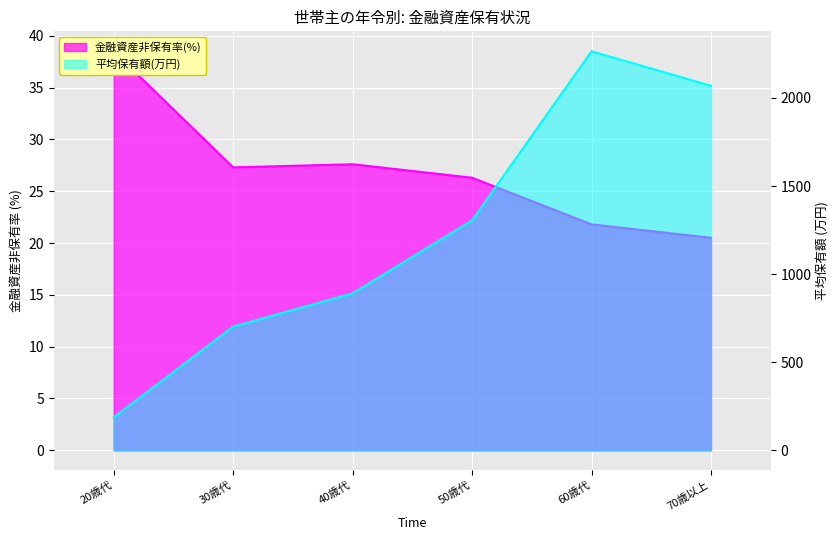

Reading left to right, extract all data points from this chart.

金融資産非保有率(%): 20歳代=38.5	30歳代=27.3	40歳代=27.6	50歳代=26.3	60歳代=21.8	70歳以上=20.5
平均保有額(万円): 20歳代=187.0	30歳代=702.0	40歳代=891.0	50歳代=1305.0	60歳代=2265.0	70歳以上=2069.0